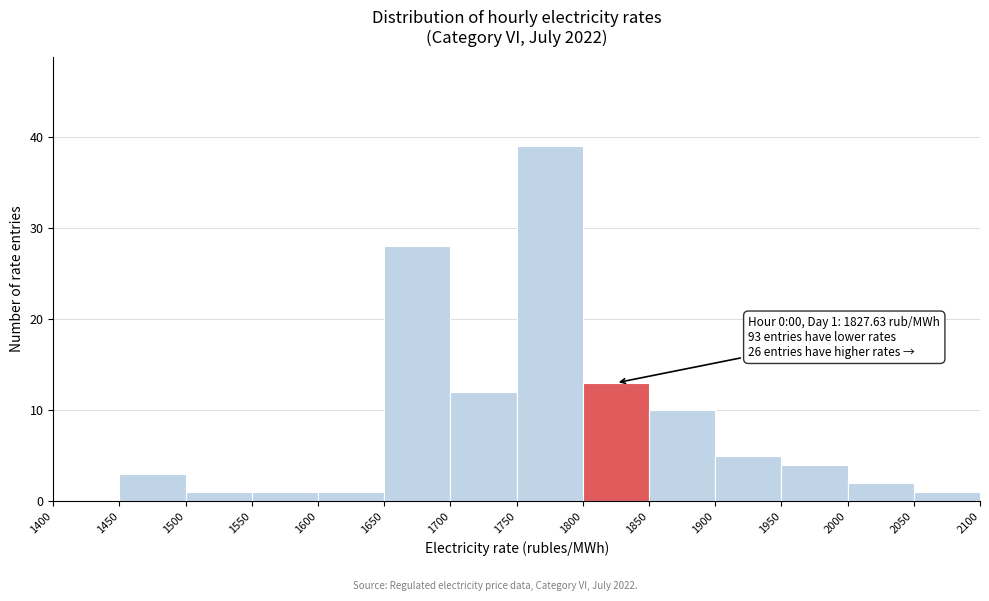

Which range on the x-axis has the tallest bar?

1750 to 1800